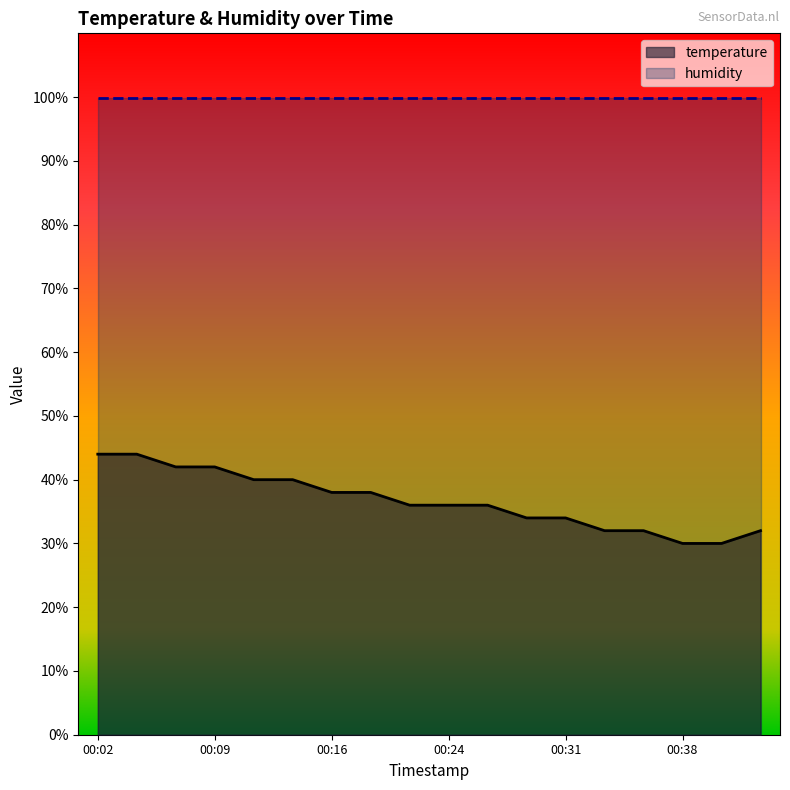

Reading left to right, list all the values displayed in this chart.

00:02=44.0	00:04=44.0	00:07=42.0	00:09=42.0	00:11=40.0	00:14=40.0	00:16=38.0	00:19=38.0	00:21=36.0	00:24=36.0	00:26=36.0	00:28=34.0	00:31=34.0	00:33=32.0	00:36=32.0	00:38=30.0	00:41=30.0	00:43=32.0